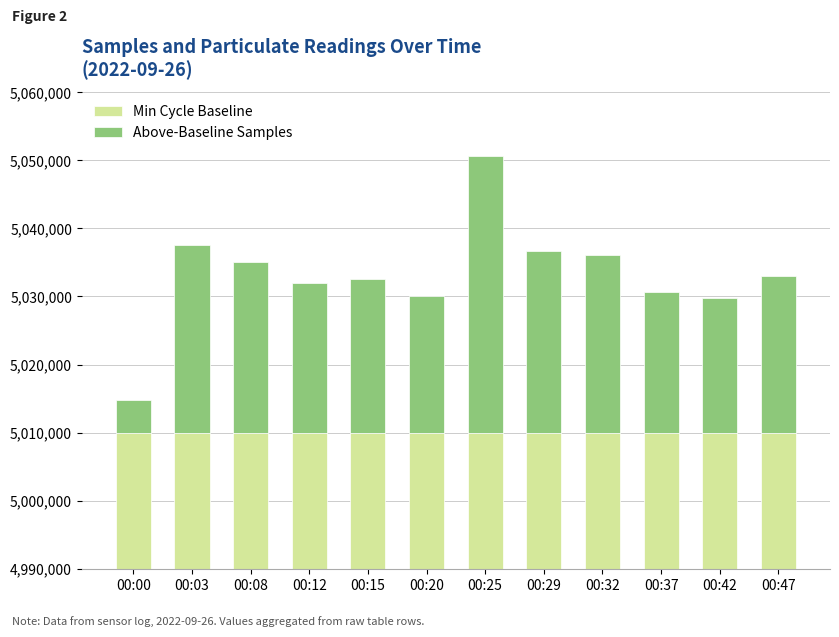

How many bars are there in total?

24